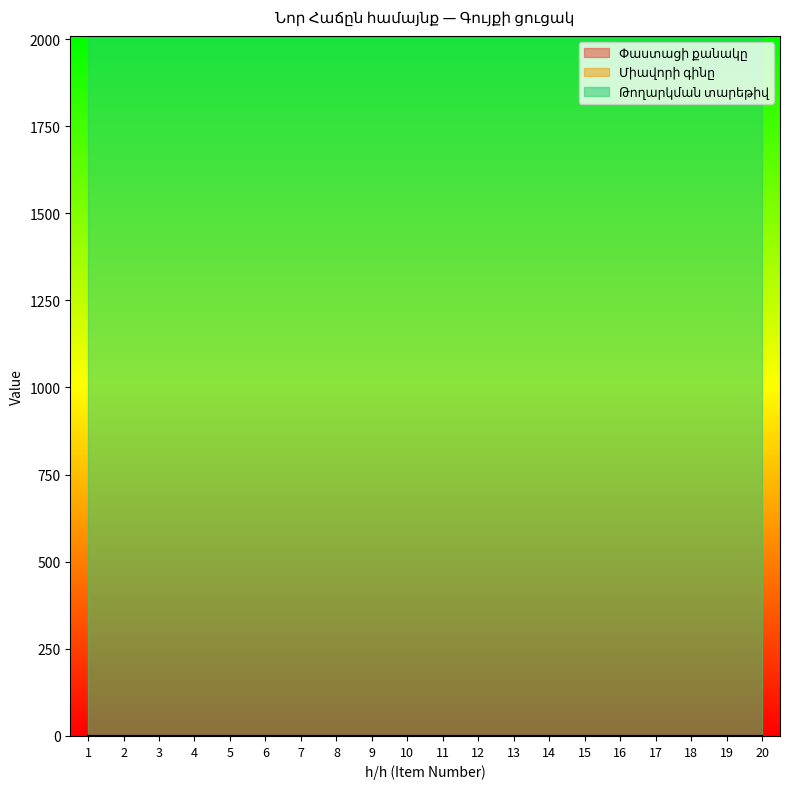

How many data points does each series have?

20